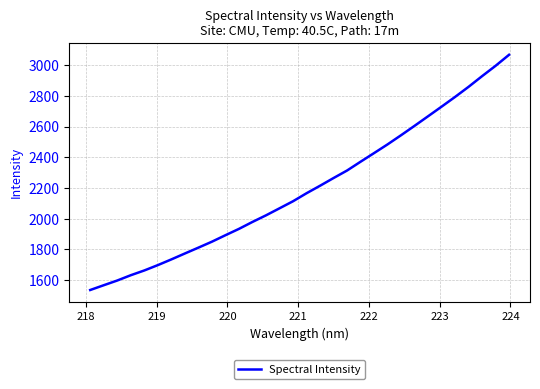

What is the maximum value shown in the chart?

3066.6